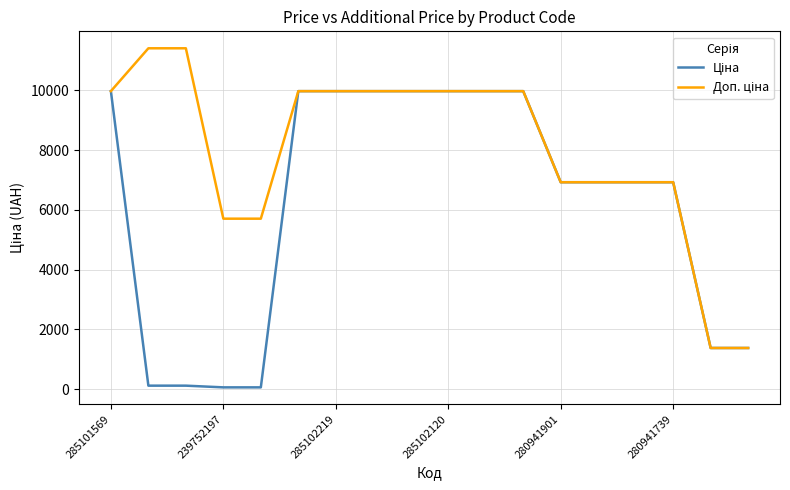

How many distinct data groups are displayed?

2